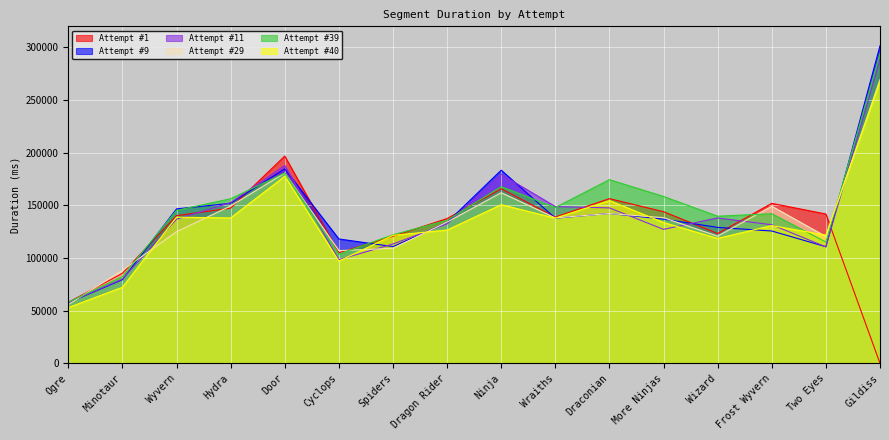

Which series has the largest total across all categories?

Attempt #39